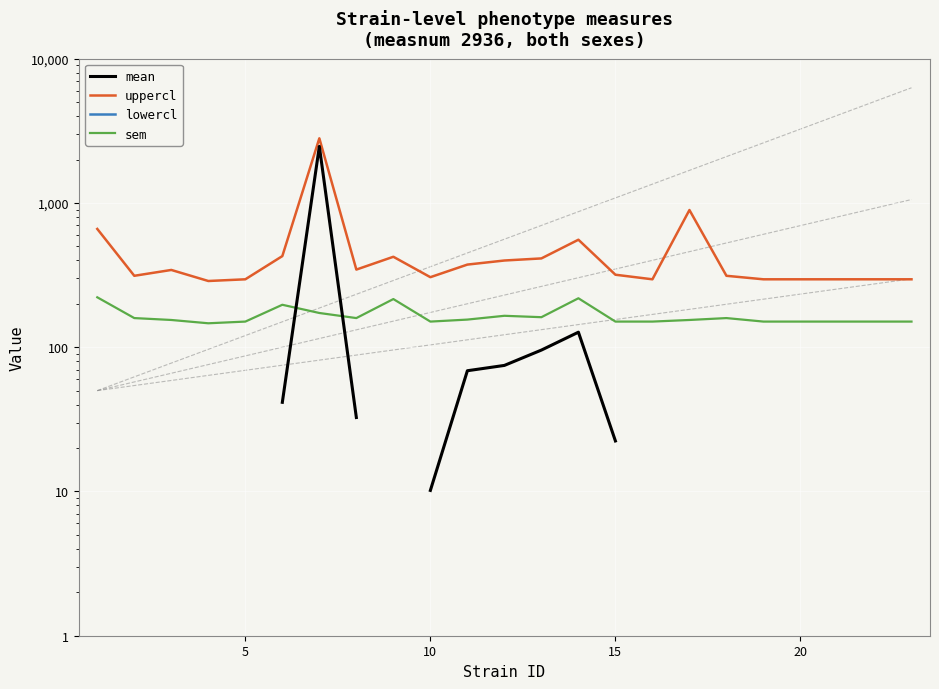

True or false: lowercl and uppercl cross at least once.

False